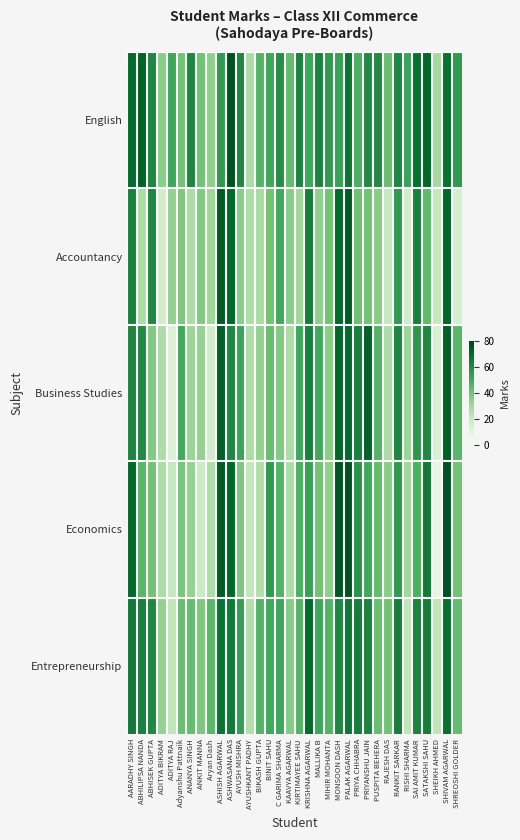

Reading left to right, extract all data points from this chart.

English: AARADHY SINGH=70	ABHILIPSA NANDA=72	ABHISEK GUPTA=61	ADITYA BIKRAM=35	ADITYA RAJ=51	Adyanshu Pattnaik=40	ANANYA SINGH=61	ANKIT MANNA=40	Aryan Dash=34	ASHISH AGARWAL=55	ASHWASANA DAS=76	AYUSH MISHRA=61	AYUSHKANT PADHY=27	BIKASH GUPTA=46	BINIT SAHU=51	C GARIMA SHARMA=59	KAAVYA AGARWAL=43	KIRTIMAYEE SAHU=62	KRISHNA AGARWAL=51	MALLIKA B=62	MIHIR MOHANTA=55	MONSOON DASH=53	PALAK AGARWAL=67	PRIYA CHHABRA=48	PRIYANSHU JAIN=60	PUSPITA BEHERA=60	RAJESH DAS=42	RANKIT SARKAR=61	RISHI SHARMA=52	SAI AMIT KUMAR=68	SATAKSHI SAHU=71	SHEIKH AHMED=29	SHIVAM AGARWAL=68	SHREOSHI GOLDER=55
Accountancy: AARADHY SINGH=63	ABHILIPSA NANDA=27	ABHISEK GUPTA=61	ADITYA BIKRAM=16	ADITYA RAJ=33	Adyanshu Pattnaik=38	ANANYA SINGH=27	ANKIT MANNA=37	Aryan Dash=30	ASHISH AGARWAL=74	ASHWASANA DAS=70	AYUSH MISHRA=35	AYUSHKANT PADHY=27	BIKASH GUPTA=28	BINIT SAHU=40	C GARIMA SHARMA=50	KAAVYA AGARWAL=35	KIRTIMAYEE SAHU=30	KRISHNA AGARWAL=64	MALLIKA B=34	MIHIR MOHANTA=40	MONSOON DASH=70	PALAK AGARWAL=74	PRIYA CHHABRA=41	PRIYANSHU JAIN=40	PUSPITA BEHERA=35	RAJESH DAS=20	RANKIT SARKAR=55	RISHI SHARMA=17	SAI AMIT KUMAR=63	SATAKSHI SAHU=44	SHEIKH AHMED=20	SHIVAM AGARWAL=71	SHREOSHI GOLDER=15
Business Studies: AARADHY SINGH=62	ABHILIPSA NANDA=60	ABHISEK GUPTA=37	ADITYA BIKRAM=27	ADITYA RAJ=13	Adyanshu Pattnaik=50	ANANYA SINGH=31	ANKIT MANNA=33	Aryan Dash=16	ASHISH AGARWAL=73	ASHWASANA DAS=61	AYUSH MISHRA=52	AYUSHKANT PADHY=27	BIKASH GUPTA=33	BINIT SAHU=42	C GARIMA SHARMA=37	KAAVYA AGARWAL=27	KIRTIMAYEE SAHU=51	KRISHNA AGARWAL=63	MALLIKA B=50	MIHIR MOHANTA=35	MONSOON DASH=71	PALAK AGARWAL=70	PRIYA CHHABRA=63	PRIYANSHU JAIN=72	PUSPITA BEHERA=46	RAJESH DAS=27	RANKIT SARKAR=61	RISHI SHARMA=31	SAI AMIT KUMAR=56	SATAKSHI SAHU=61	SHEIKH AHMED=14	SHIVAM AGARWAL=73	SHREOSHI GOLDER=45
Economics: AARADHY SINGH=70	ABHILIPSA NANDA=45	ABHISEK GUPTA=40	ADITYA BIKRAM=27	ADITYA RAJ=20	Adyanshu Pattnaik=39	ANANYA SINGH=33	ANKIT MANNA=19	Aryan Dash=27	ASHISH AGARWAL=74	ASHWASANA DAS=71	AYUSH MISHRA=38	AYUSHKANT PADHY=21	BIKASH GUPTA=26	BINIT SAHU=55	C GARIMA SHARMA=46	KAAVYA AGARWAL=27	KIRTIMAYEE SAHU=48	KRISHNA AGARWAL=53	MALLIKA B=40	MIHIR MOHANTA=34	MONSOON DASH=75	PALAK AGARWAL=76	PRIYA CHHABRA=57	PRIYANSHU JAIN=50	PUSPITA BEHERA=43	RAJESH DAS=35	RANKIT SARKAR=55	RISHI SHARMA=30	SAI AMIT KUMAR=48	SATAKSHI SAHU=65	SHEIKH AHMED=9	SHIVAM AGARWAL=76	SHREOSHI GOLDER=40
Entrepreneurship: AARADHY SINGH=65	ABHILIPSA NANDA=63	ABHISEK GUPTA=61	ADITYA BIKRAM=33	ADITYA RAJ=22	Adyanshu Pattnaik=42	ANANYA SINGH=43	ANKIT MANNA=38	Aryan Dash=45	ASHISH AGARWAL=67	ASHWASANA DAS=65	AYUSH MISHRA=54	AYUSHKANT PADHY=26	BIKASH GUPTA=46	BINIT SAHU=50	C GARIMA SHARMA=51	KAAVYA AGARWAL=36	KIRTIMAYEE SAHU=46	KRISHNA AGARWAL=70	MALLIKA B=51	MIHIR MOHANTA=46	MONSOON DASH=61	PALAK AGARWAL=66	PRIYA CHHABRA=64	PRIYANSHU JAIN=62	PUSPITA BEHERA=42	RAJESH DAS=40	RANKIT SARKAR=64	RISHI SHARMA=22	SAI AMIT KUMAR=62	SATAKSHI SAHU=64	SHEIKH AHMED=22	SHIVAM AGARWAL=68	SHREOSHI GOLDER=43